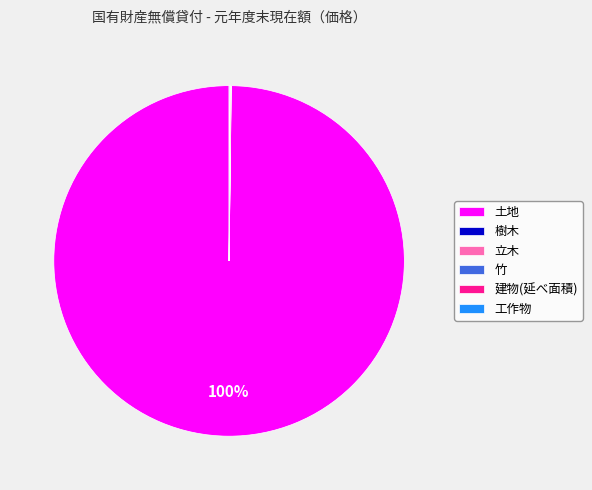

The 土地 slice represents 100% of the pie. True or false?

True